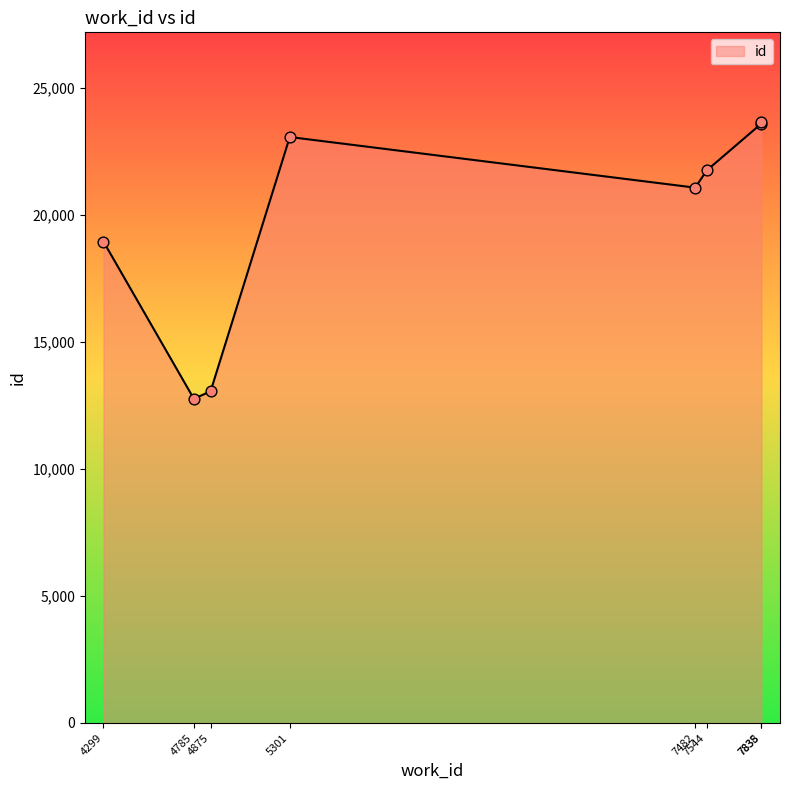

Between 4299 and 7835, which is larger?

7835